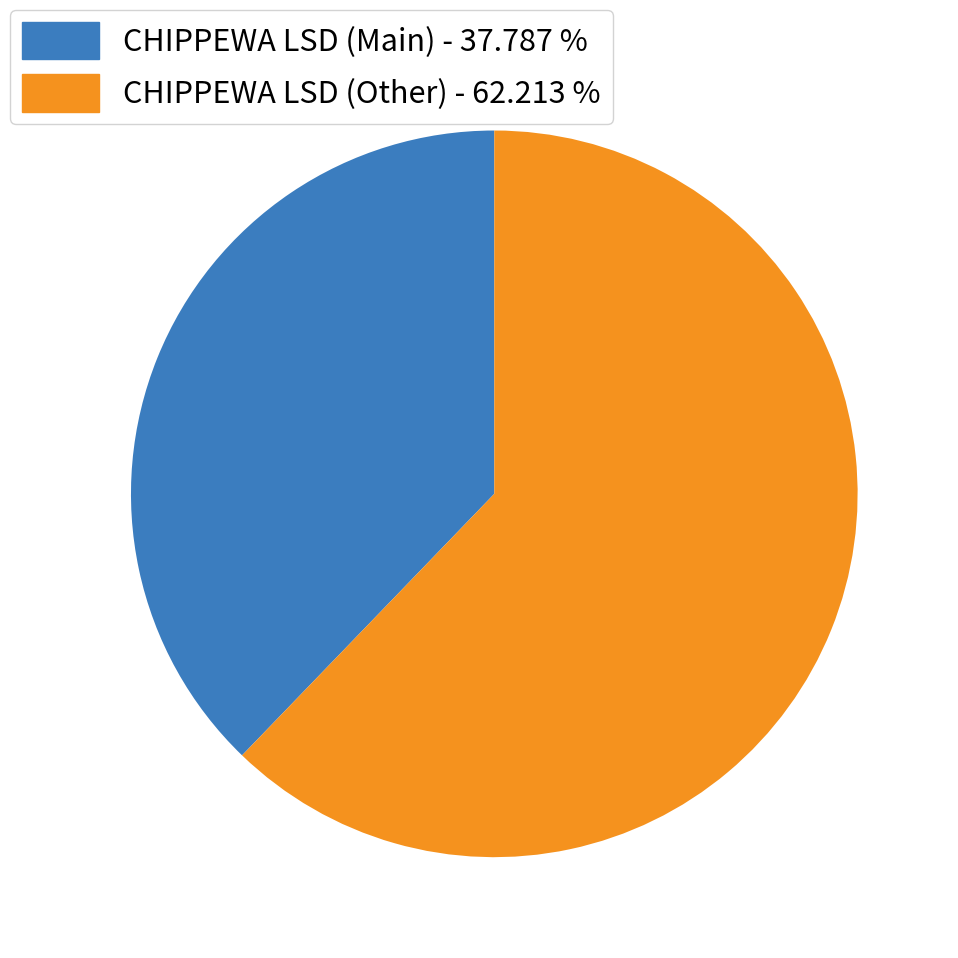

What is the ratio of the value at CHIPPEWA LSD (Main) - 37.787 % to the value at CHIPPEWA LSD (Other) - 62.213 %?

0.6